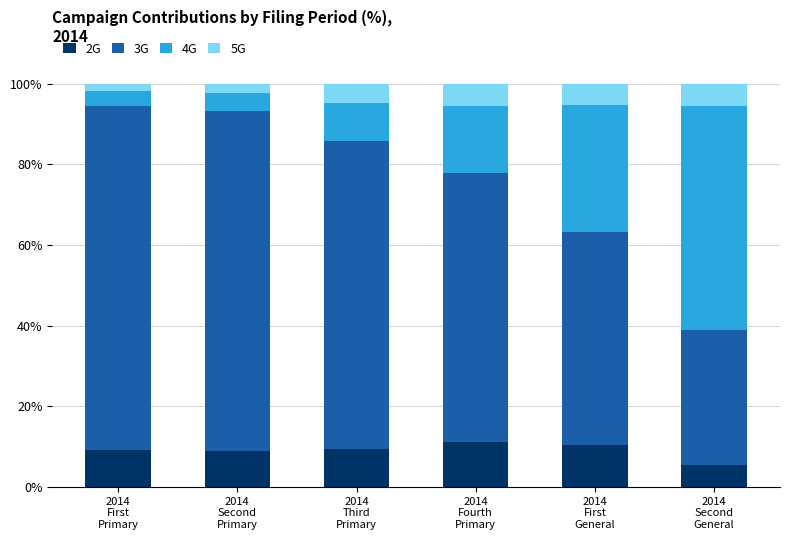

What is the maximum value for 2G?

11.1